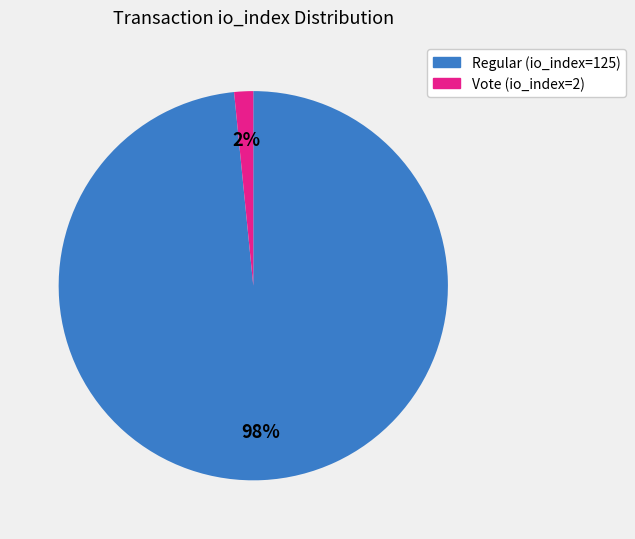

How many segments does this pie chart have?

2